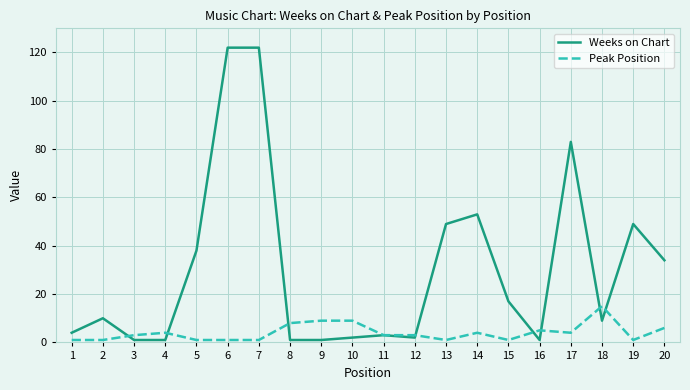

List the series in order of their overall mean, highest first.

Weeks on Chart, Peak Position